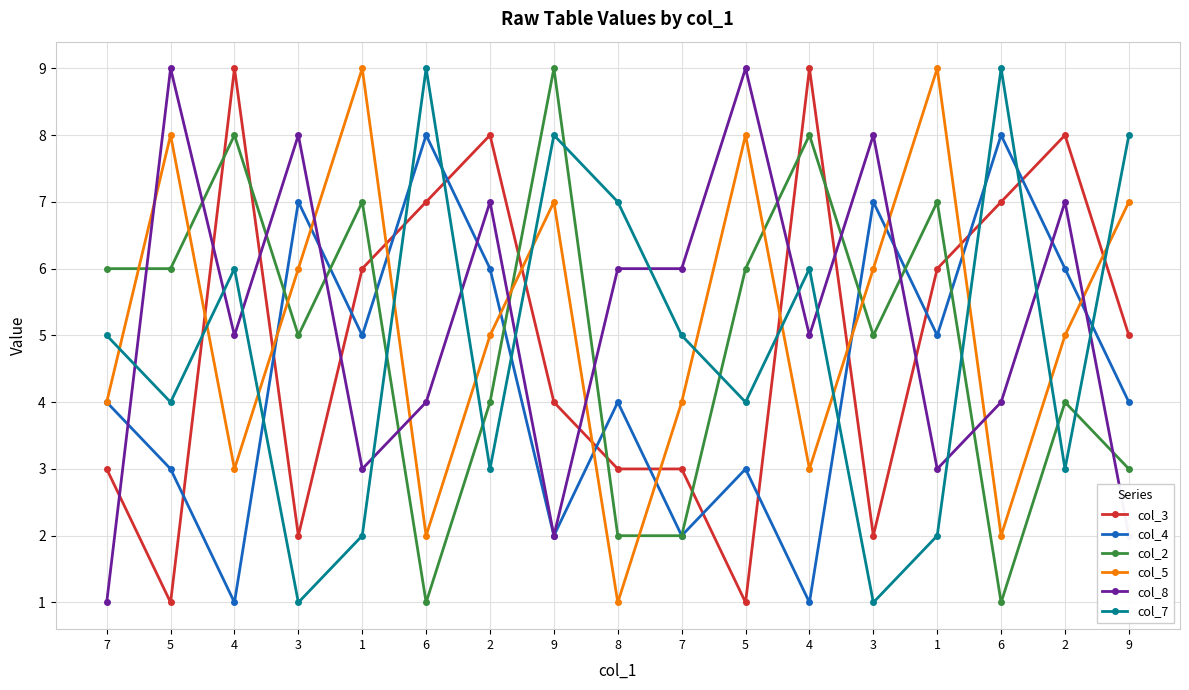

Count the number of categories in the chart.

17